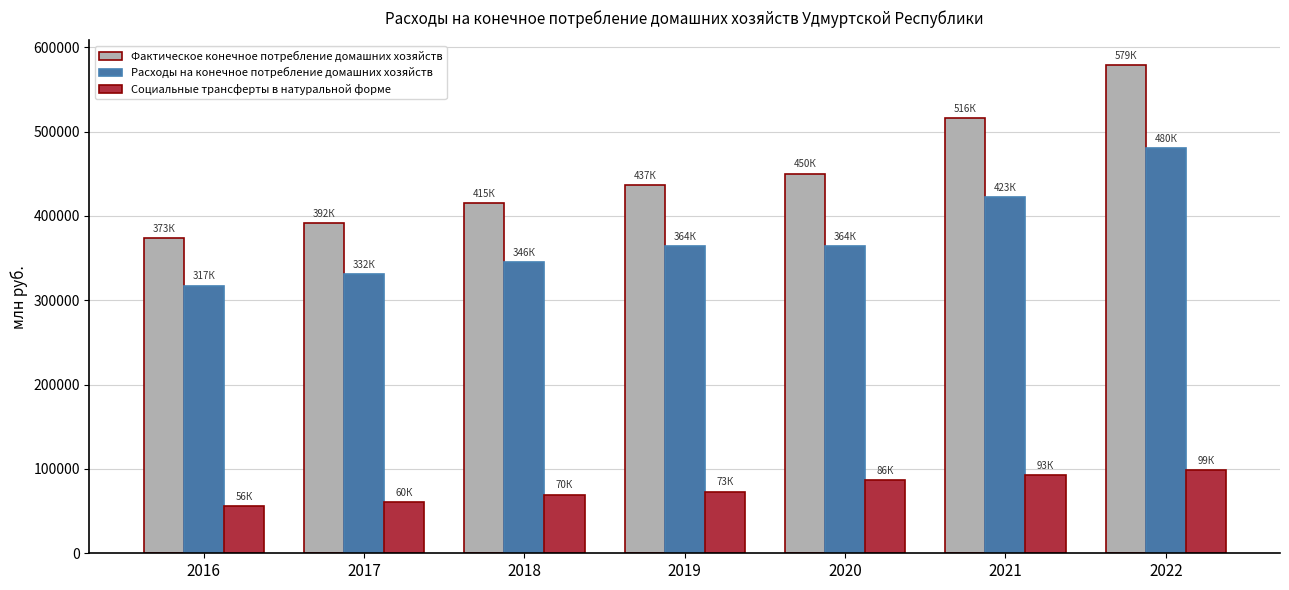

What is the sum of all Социальные трансферты в натуральной форме values?

537477.9